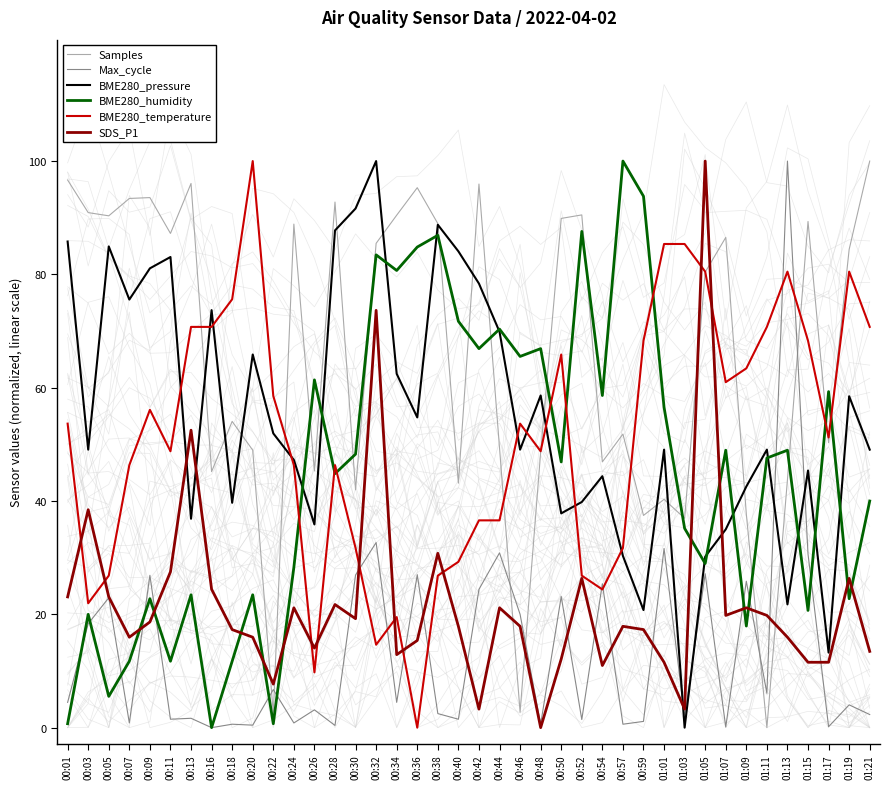

At 00:07, list the series in order from largest to smallest.

Samples, BME280_pressure, BME280_temperature, SDS_P1, BME280_humidity, Max_cycle